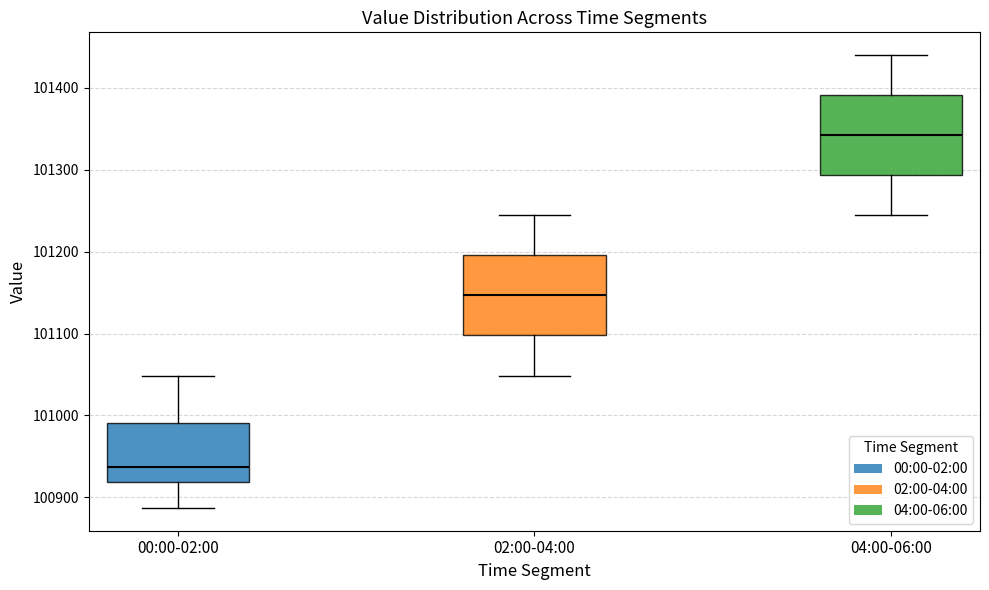

Which box has the highest median line?

04:00-06:00